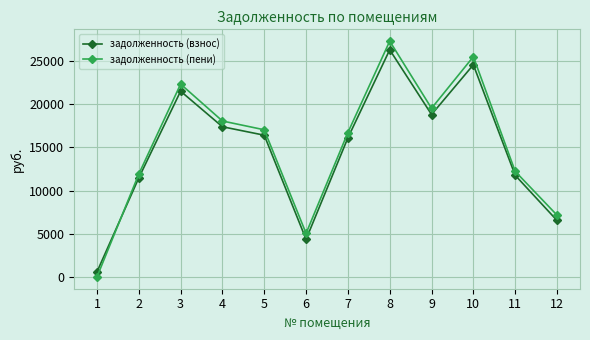

What is the value of the задолженность (пени) point at the 7th from the left?

16728.4